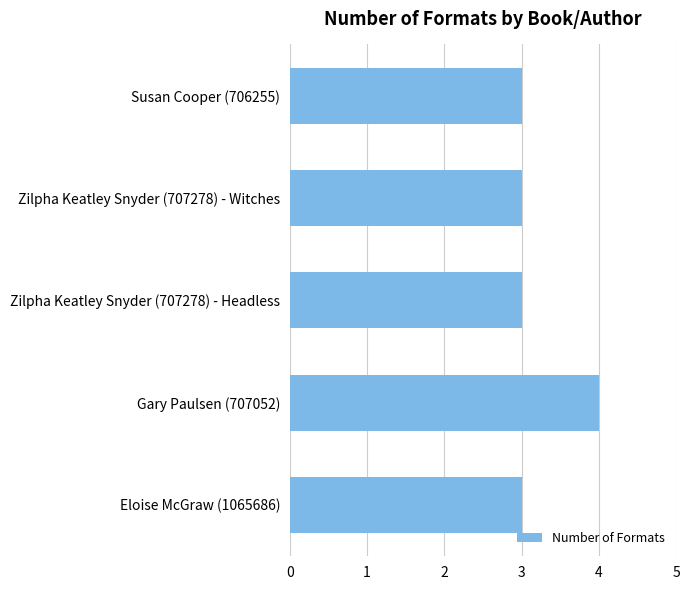

What is the average value?

3